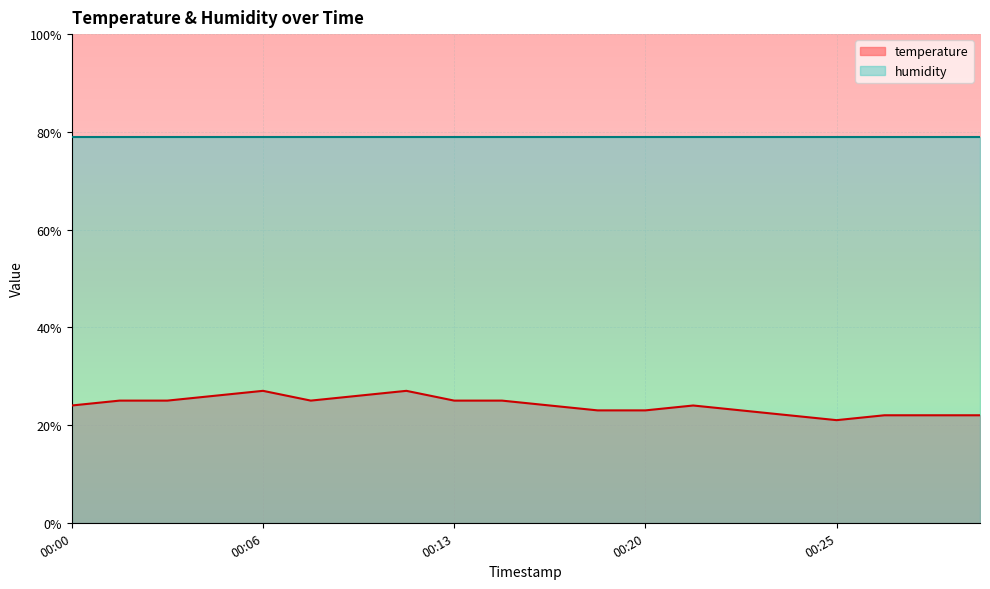

What is the value of the 6th point from the left?

25.0